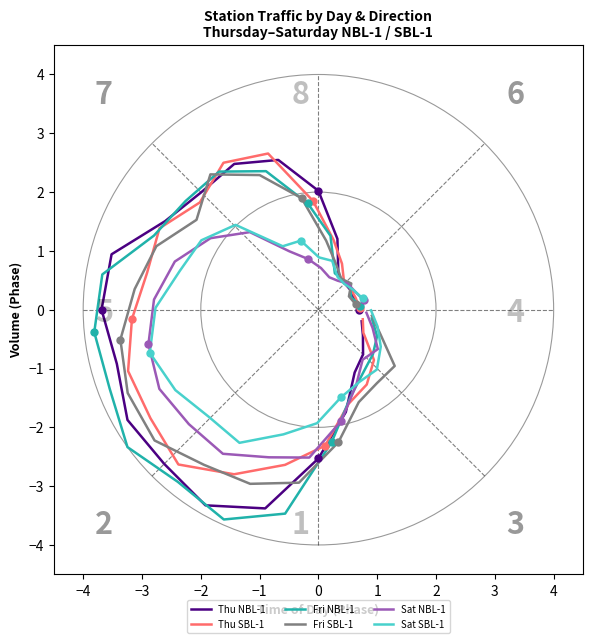

Which series reaches the maximum Y coordinate?

Thu SBL-1